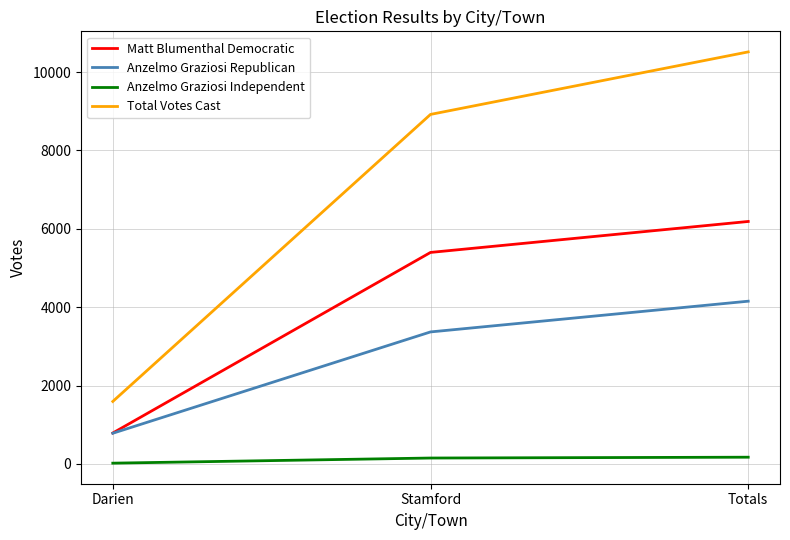

At which label is Anzelmo Graziosi Independent closest to 97?

Stamford